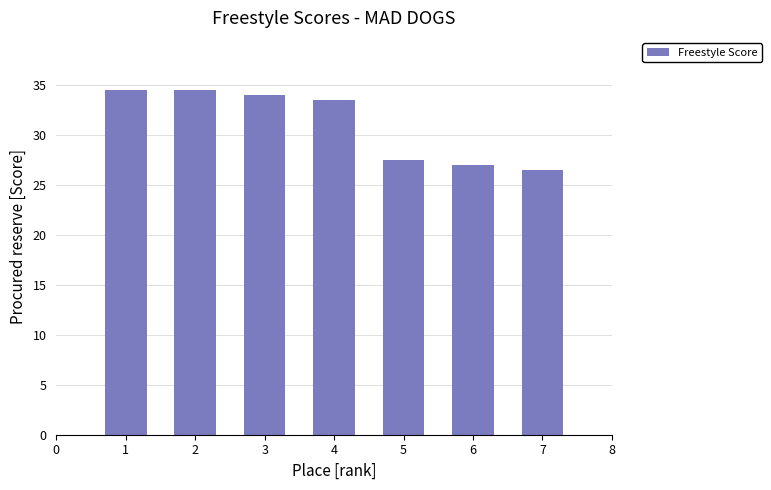

What is the value of the 1st bar from the left?

34.5